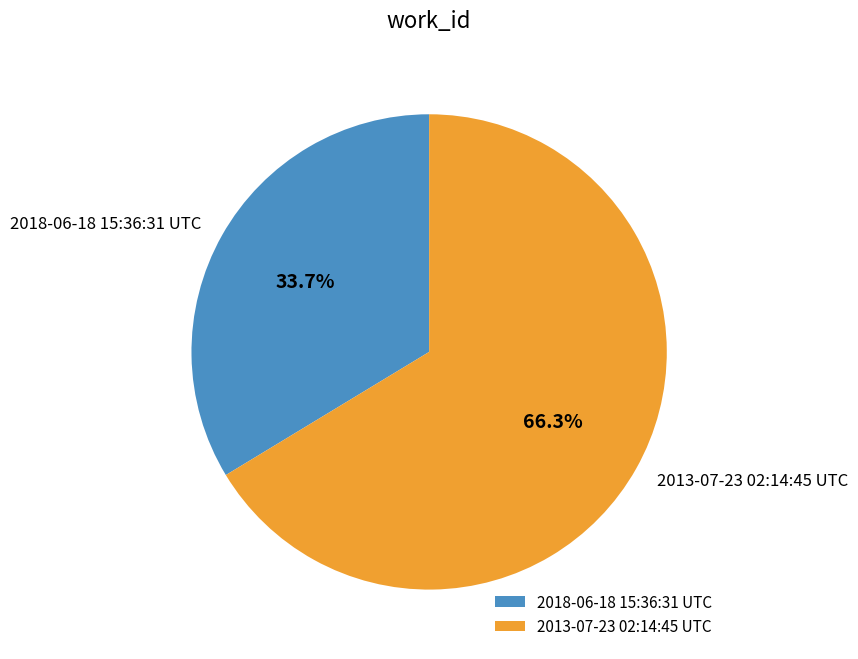

Which slice is the largest?

2013-07-23 02:14:45 UTC